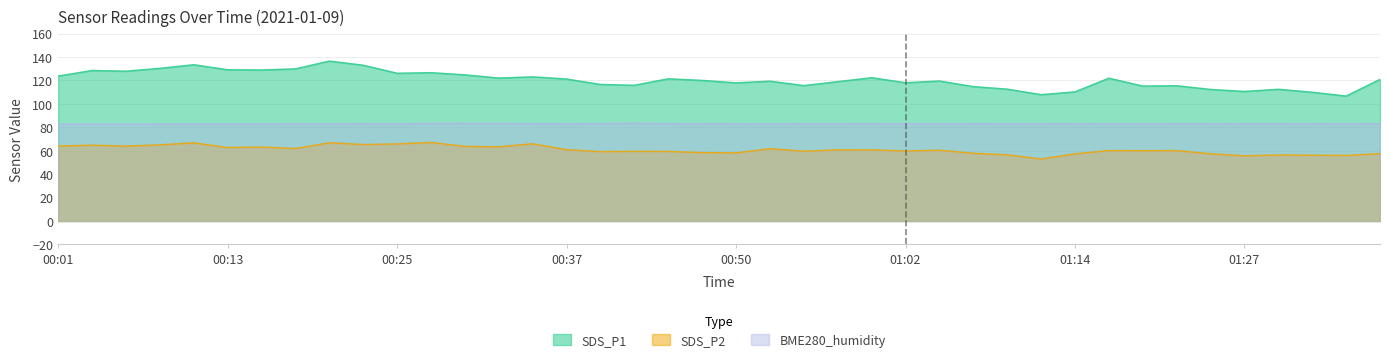

At which category does the chart reach its minimum across all series?

01:12